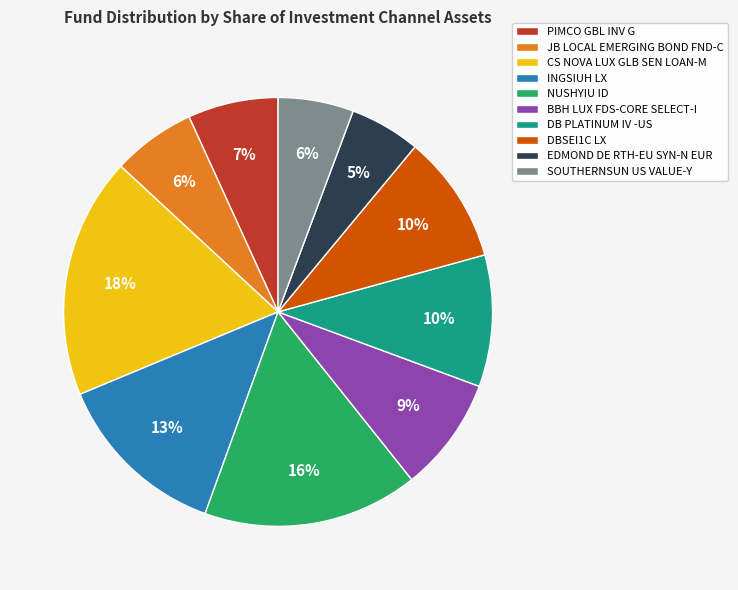

How many slices are in this pie chart?

10